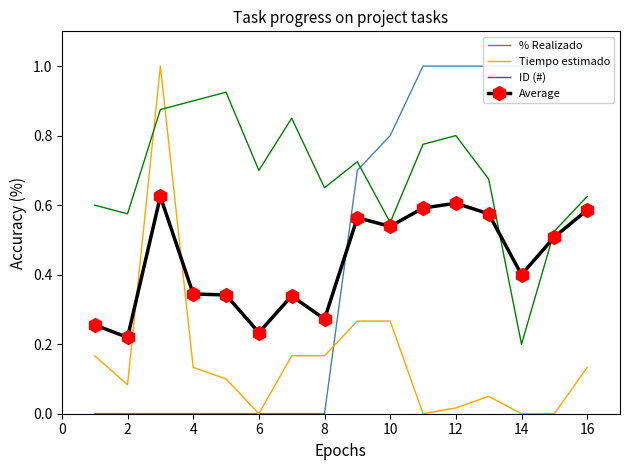

True or false: Average and ID (#) intersect in this chart.

True